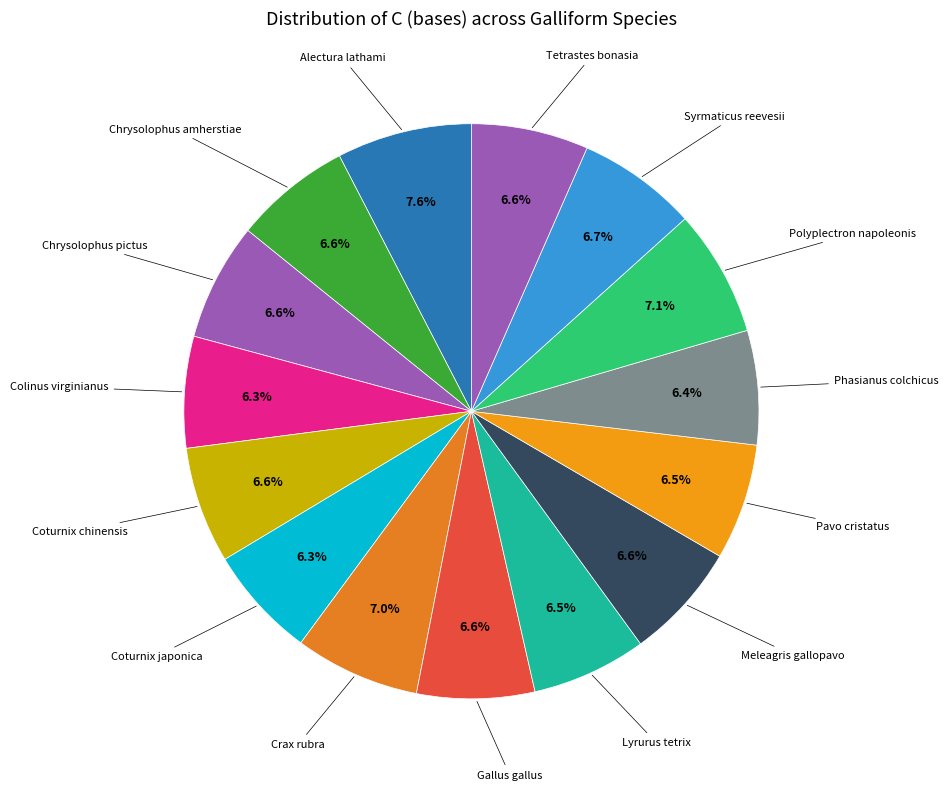

Which category has the smallest portion of the pie?

Colinus virginianus